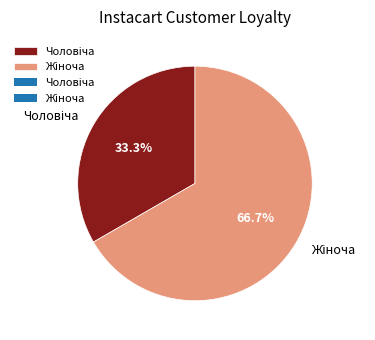

Does any single category account for the majority?

Yes